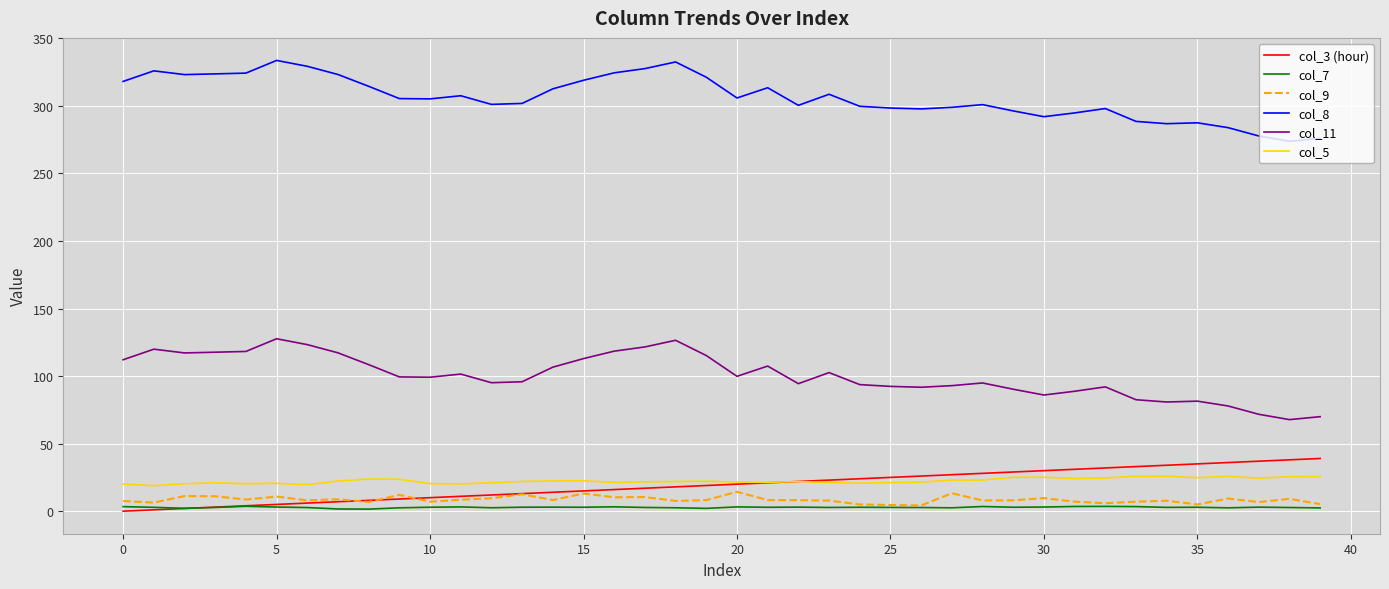

What is the maximum value for col_9?

14.4